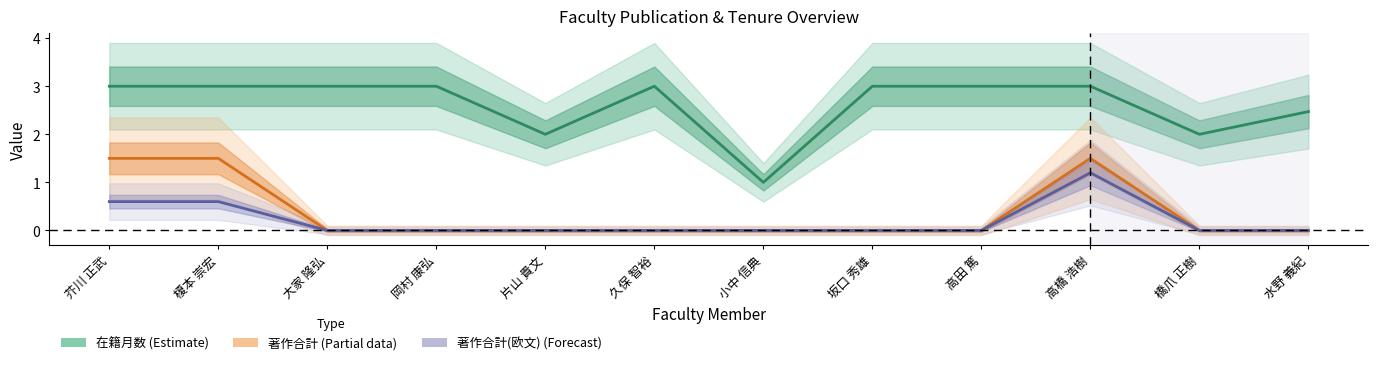

Reading left to right, extract all data points from this chart.

在籍月数 (Estimate): 3.0	3.0	3.0	3.0	2.0	3.0	1.0	3.0	3.0	3.0	2.0	2.5
著作合計 (Partial): 1.5	1.5	0.0	0.0	0.0	0.0	0.0	0.0	0.0	1.5	0.0	0.0
著作合計(欧文) (Forecast): 0.6	0.6	0.0	0.0	0.0	0.0	0.0	0.0	0.0	1.2	0.0	0.0